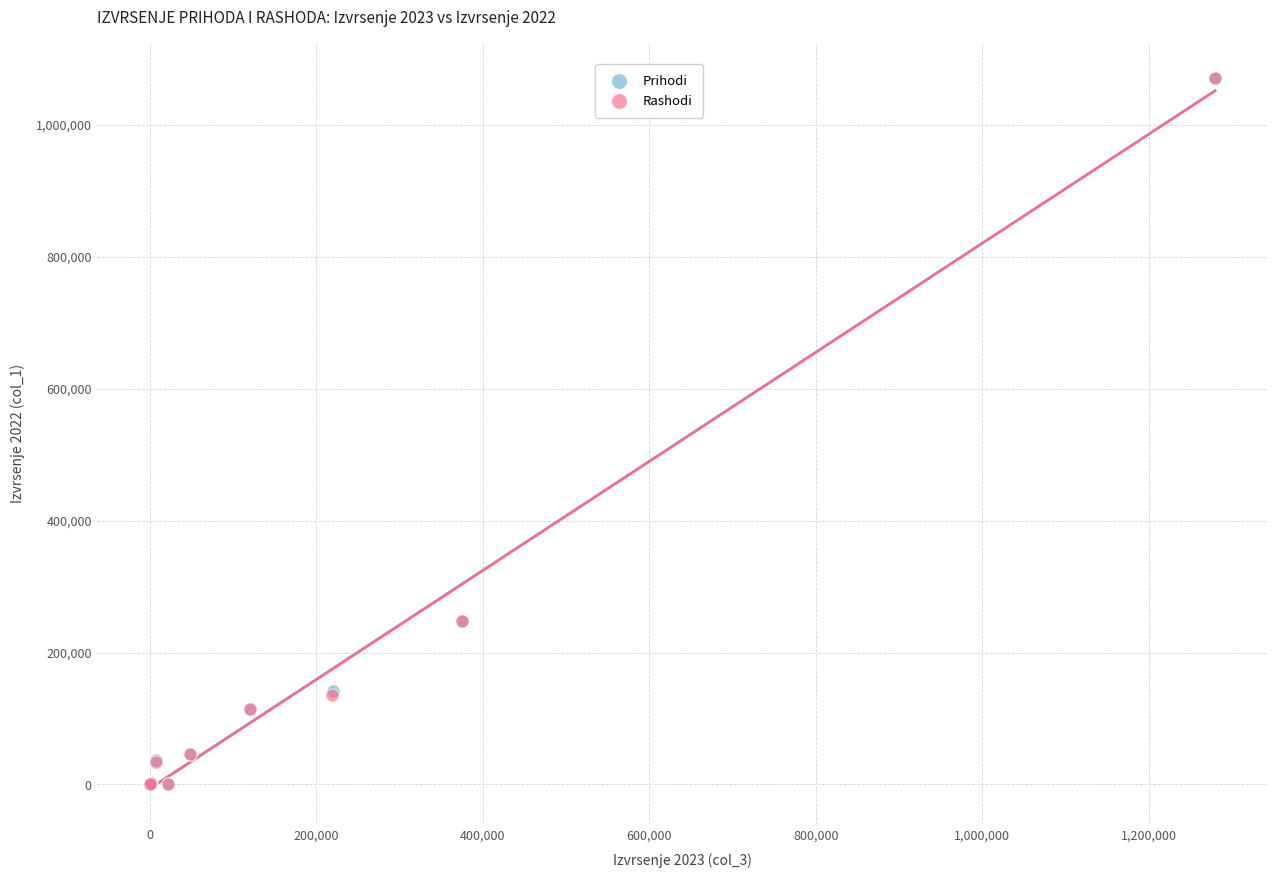

What are all the series names shown in the legend?

Prihodi, Rashodi